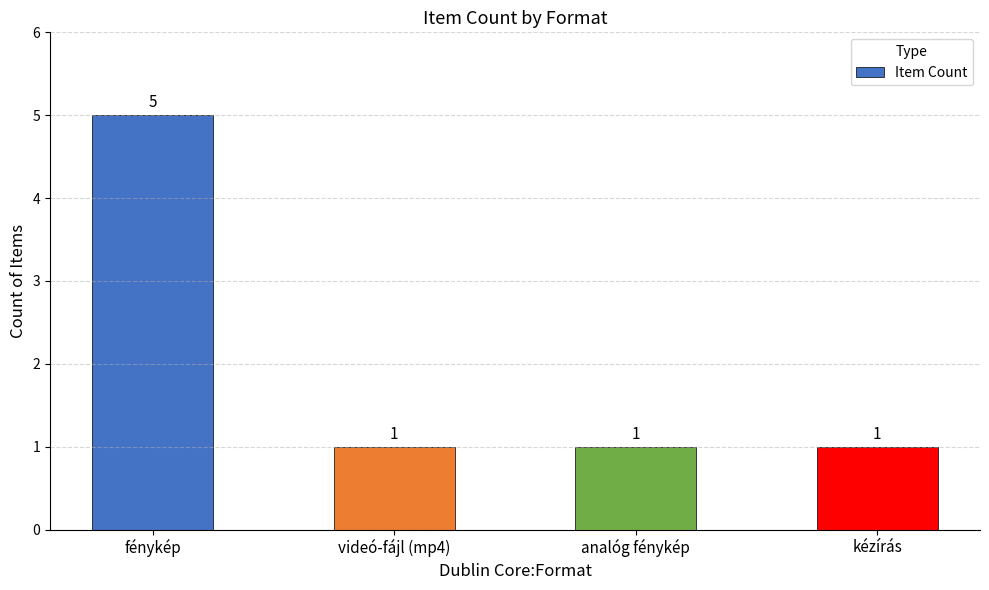

Are the bars horizontal?

No